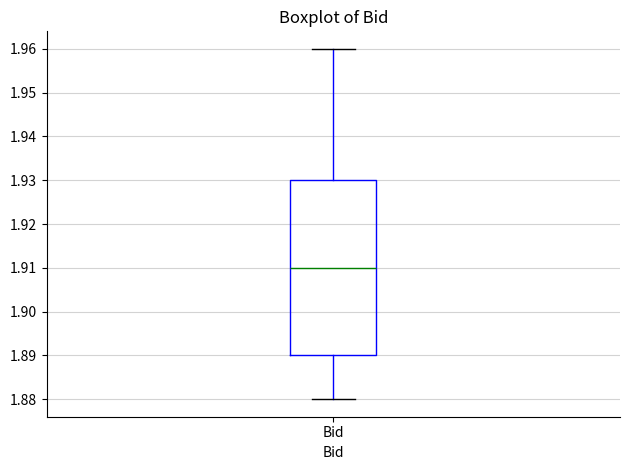

Read this box plot against the y-axis: the position of the median line, the range covered by the box, and the ends of both whiskers. The values are not printed on the chart, so give them approximately, as read against the axis.

median 1.91, box 1.89 to 1.93, whiskers 1.88 to 1.96